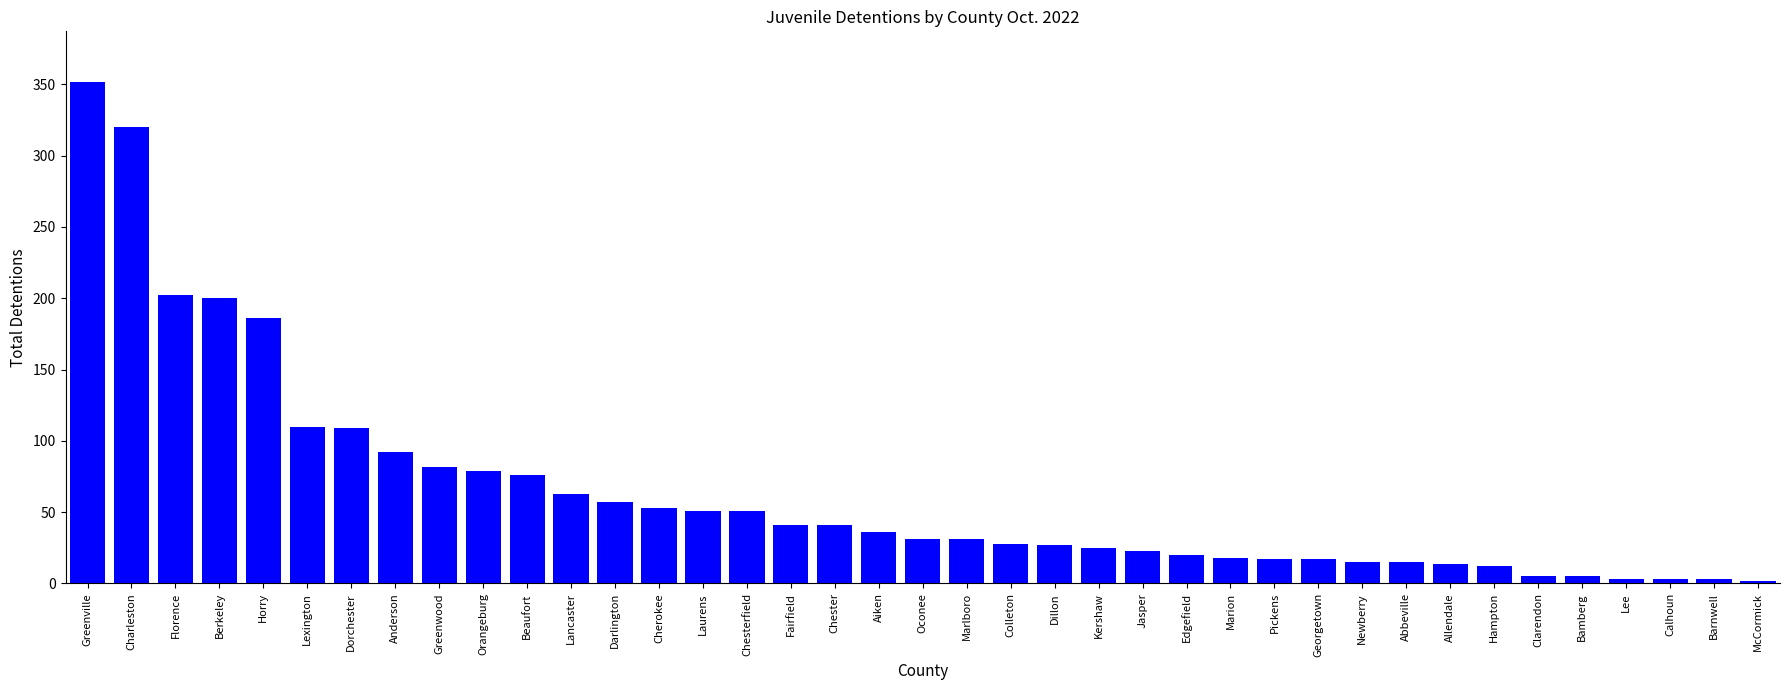

What is the minimum value shown in the chart?

2